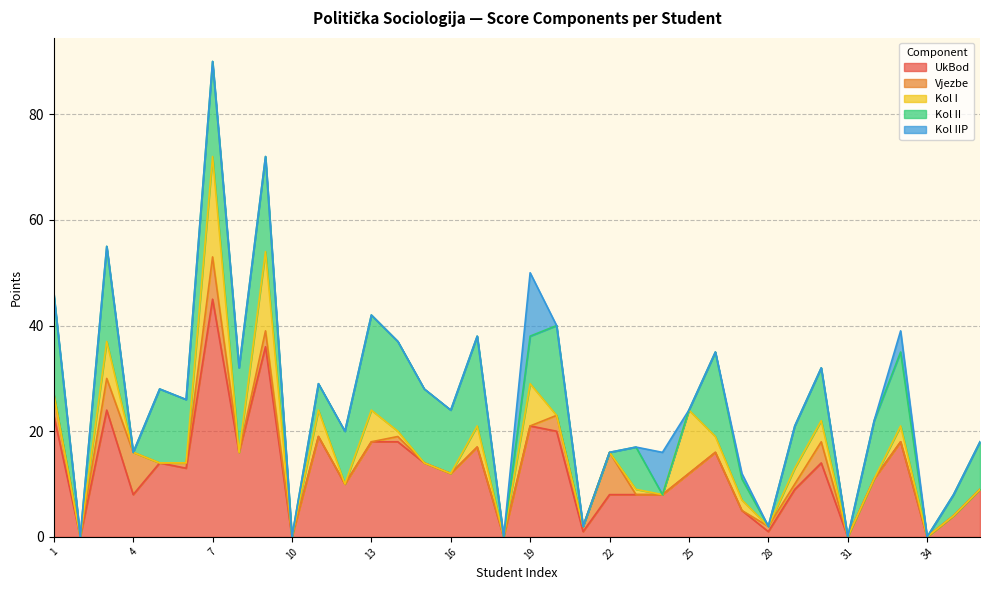

Which has a higher value, 17 or 9?

9